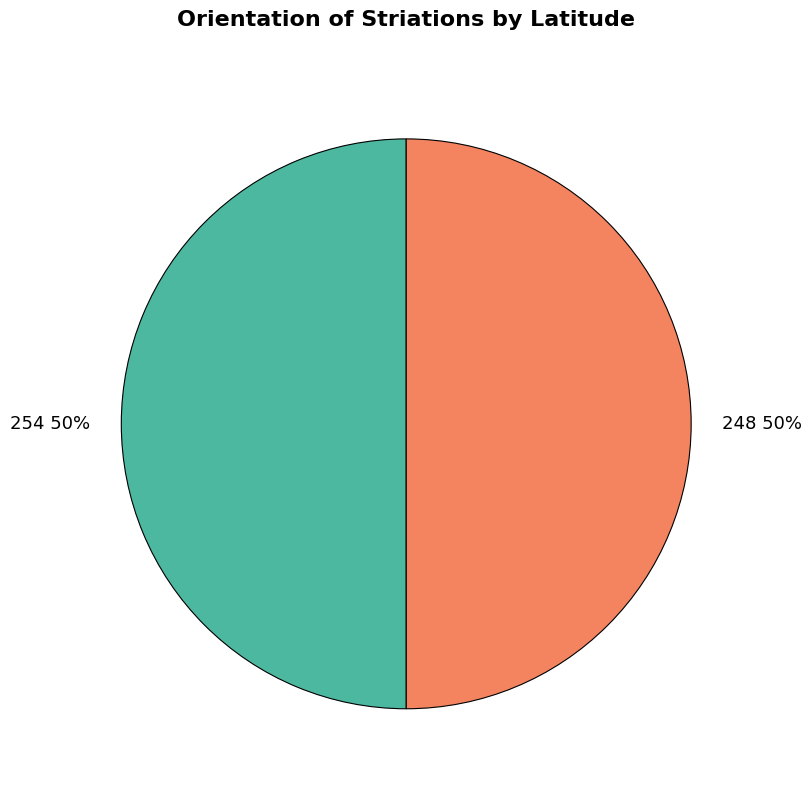

Is the sum of 254 and 248 greater than half?

Yes